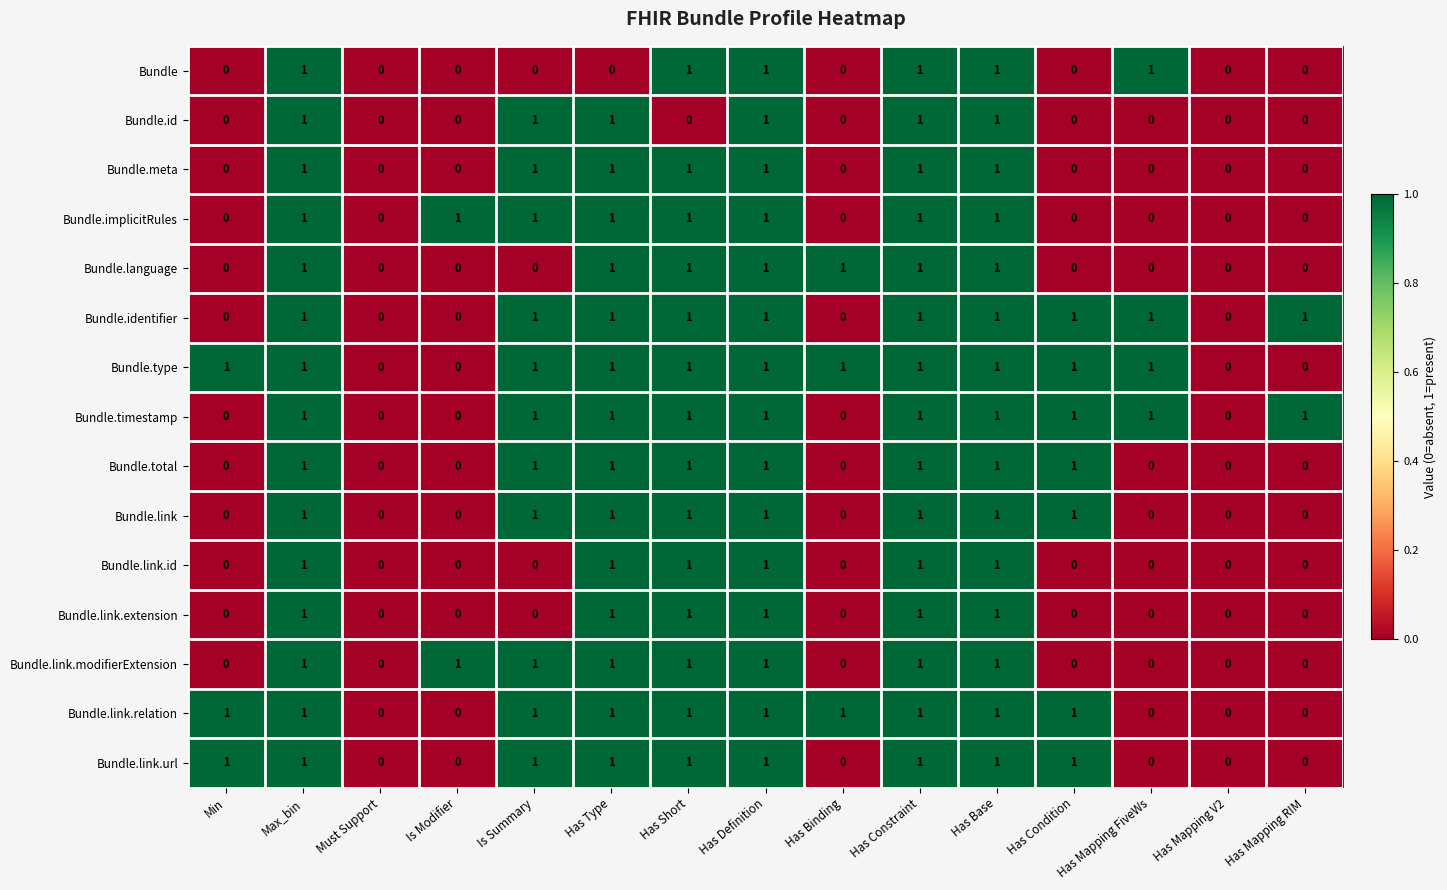

How many distinct data groups are displayed?

15